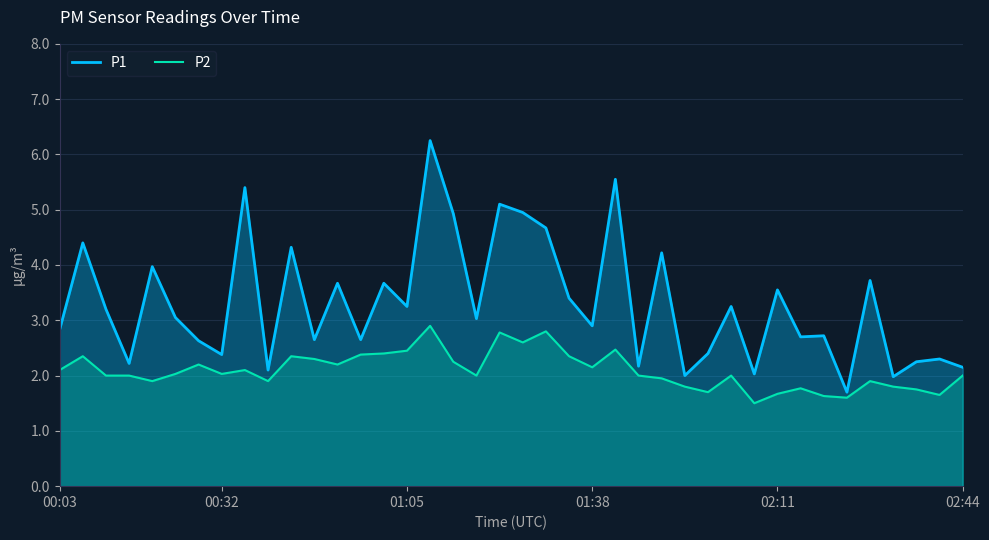

What is the total value across all series at 02:44?

4.2